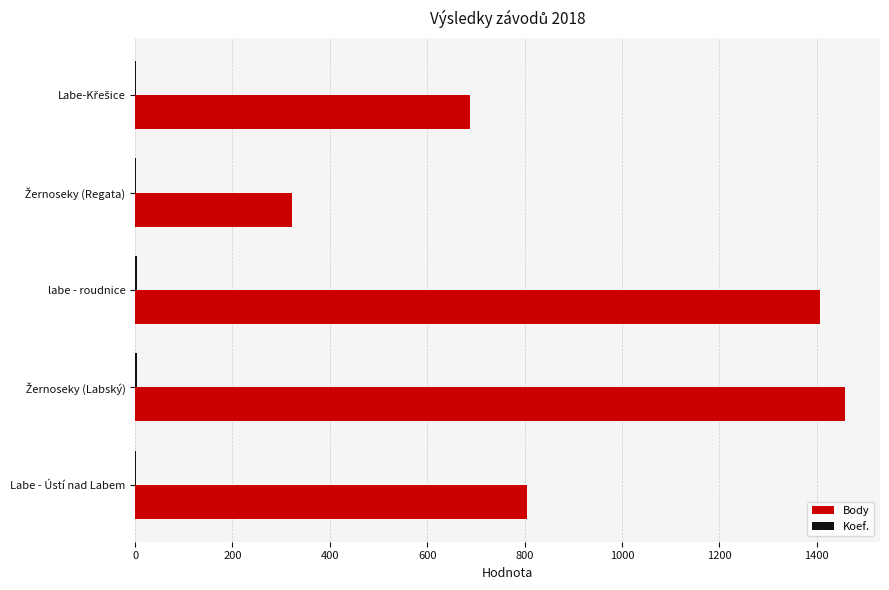

At which label is Body closest to 890?

Labe - Ústí nad Labem